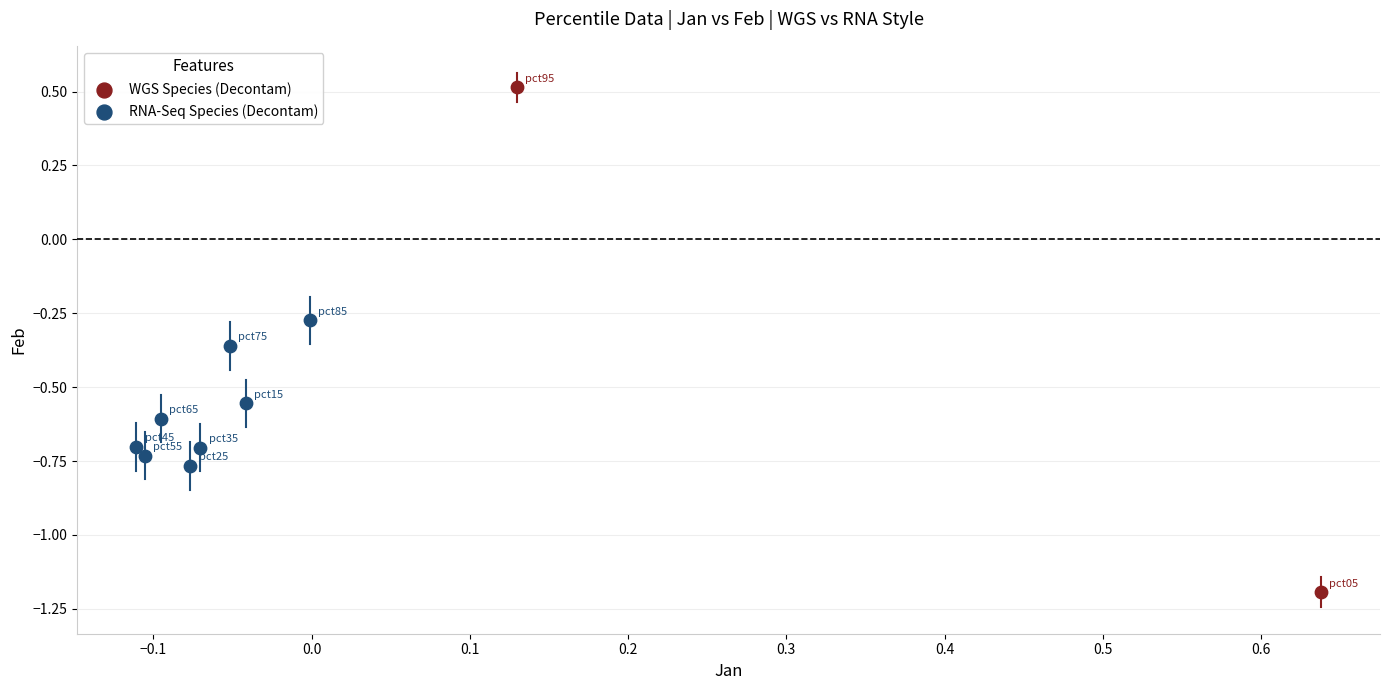

What are all the series names shown in the legend?

WGS Species (Decontam), RNA-Seq Species (Decontam)